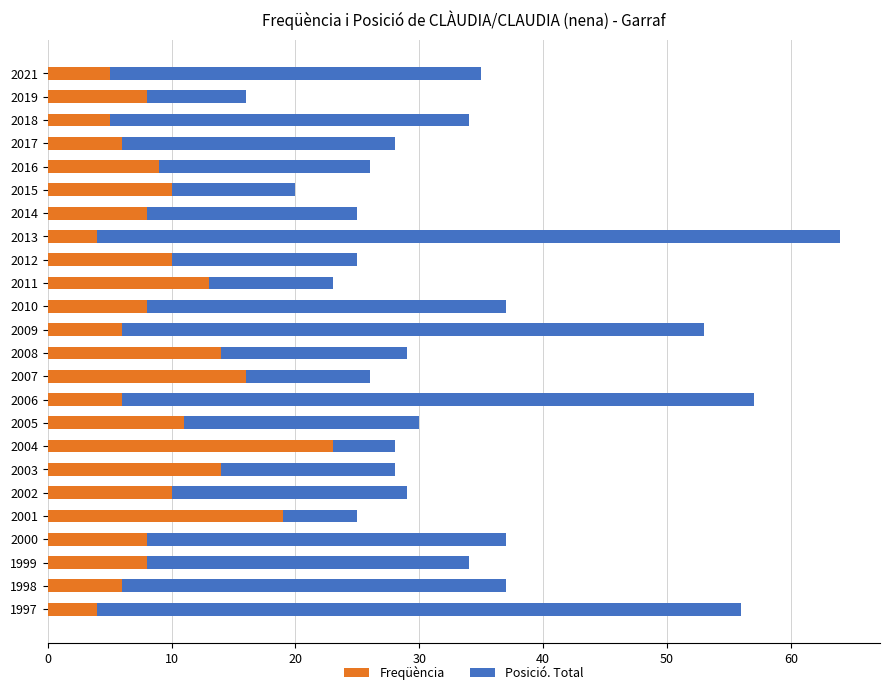

The Freqüència series shows 18 at 2002. True or false?

False